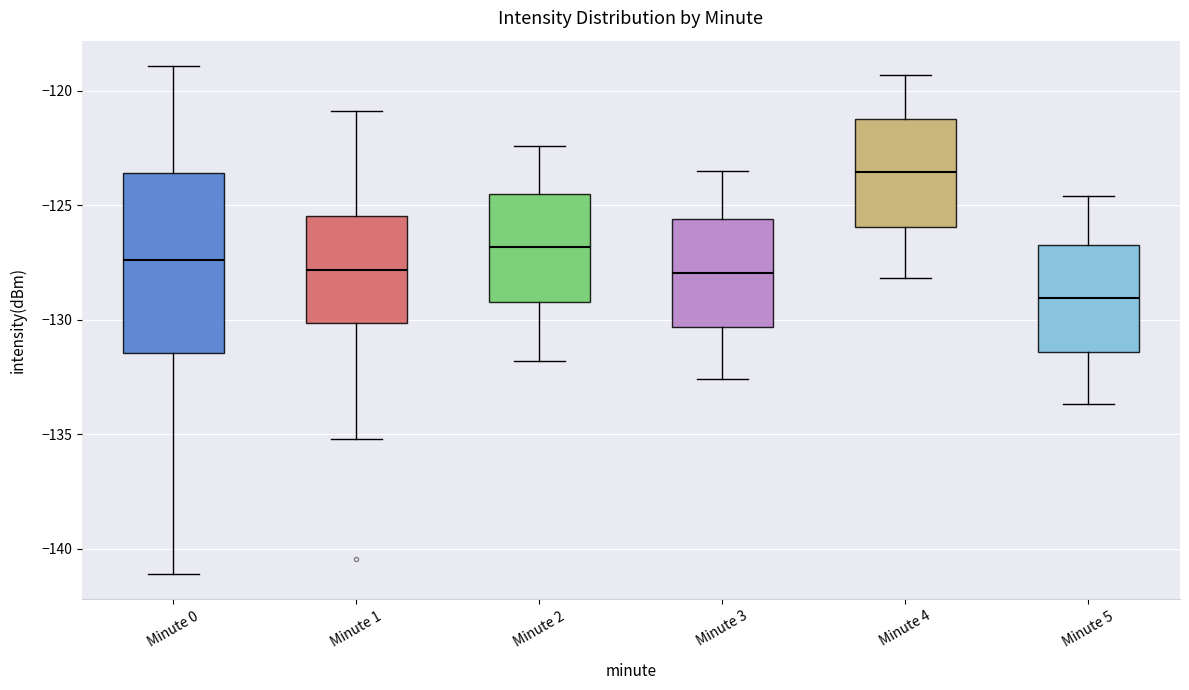

Reading left to right, transcribe this box plot: for each box, give where its median line is, the range the box spans, and where its two whiskers end, as read against the y-axis. The values are not printed on the chart, so give them approximately, as read against the axis.

Minute 0: median -127.5, box -131.5 to -123.5, whiskers -141.0 to -119.0
Minute 1: median -128.0, box -130.0 to -125.5, whiskers -135.0 to -121.0
Minute 2: median -127.0, box -129.0 to -124.5, whiskers -132.0 to -122.5
Minute 3: median -128.0, box -130.5 to -125.5, whiskers -132.5 to -123.5
Minute 4: median -123.5, box -126.0 to -121.0, whiskers -128.0 to -119.5
Minute 5: median -129.0, box -131.5 to -126.5, whiskers -133.5 to -124.5